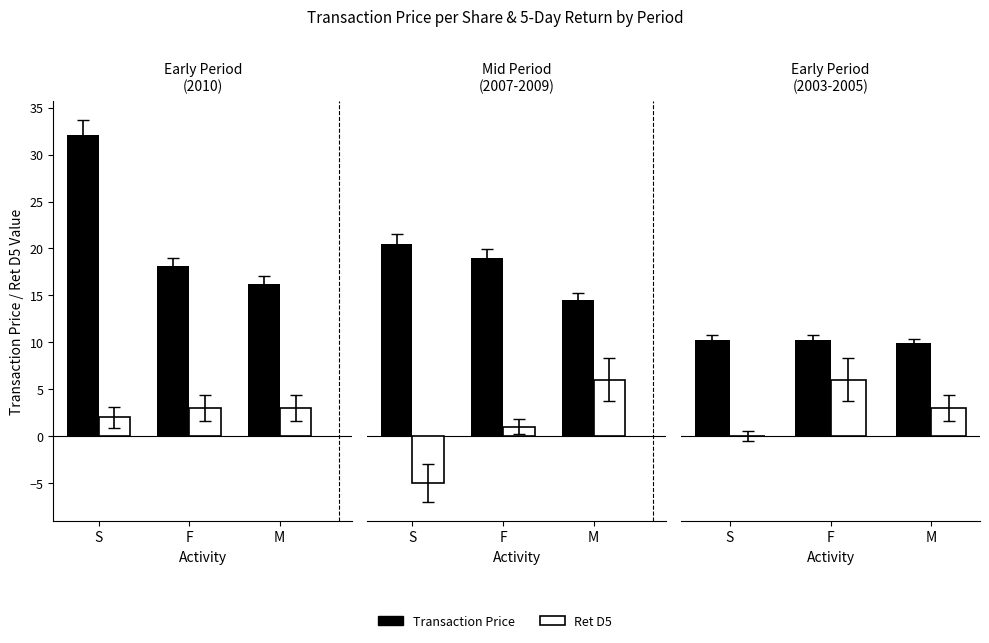

What is the total value across all series at M?

12.9